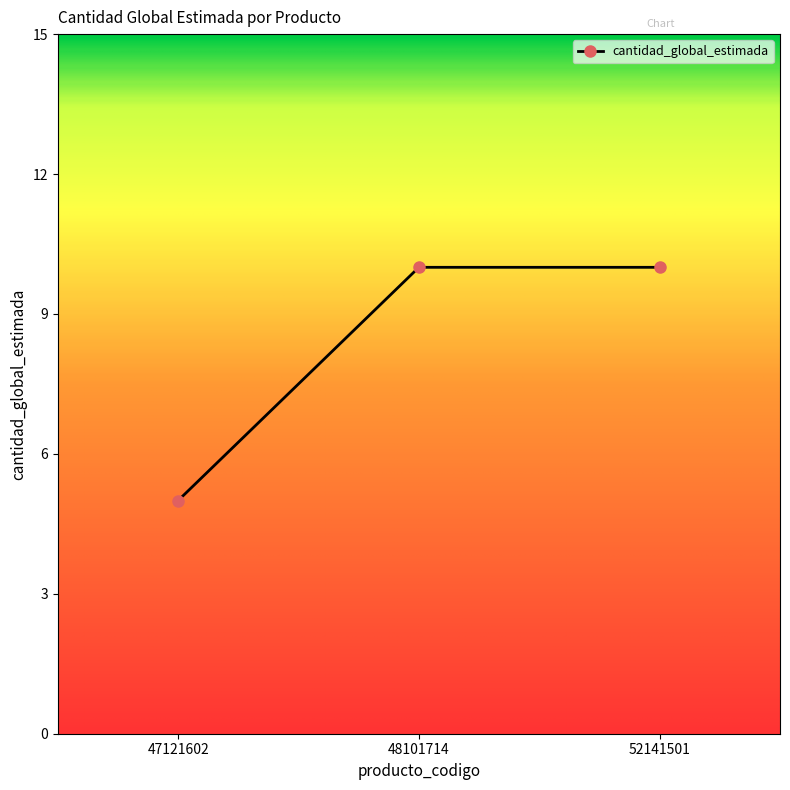

Reading right to left, what are all the values shown in this chart?

52141501=10	48101714=10	47121602=5